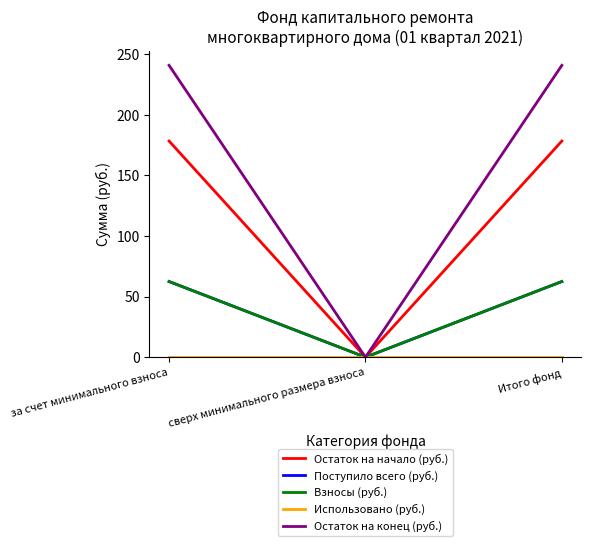

Is this an area chart (filled region under the line)?

No